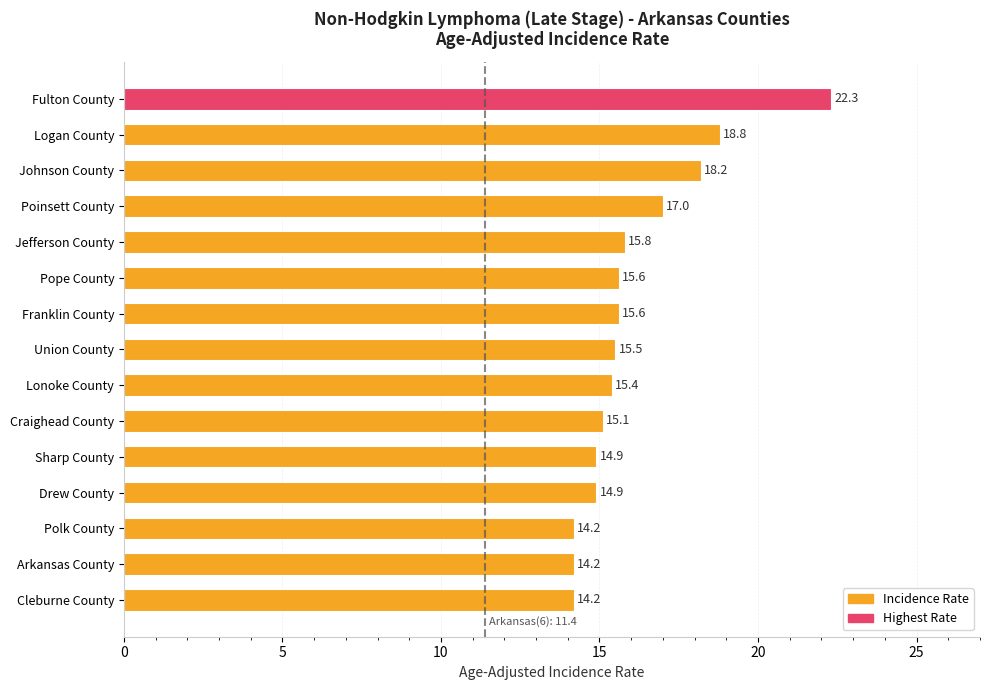

What is the difference between the maximum and minimum values?

8.1